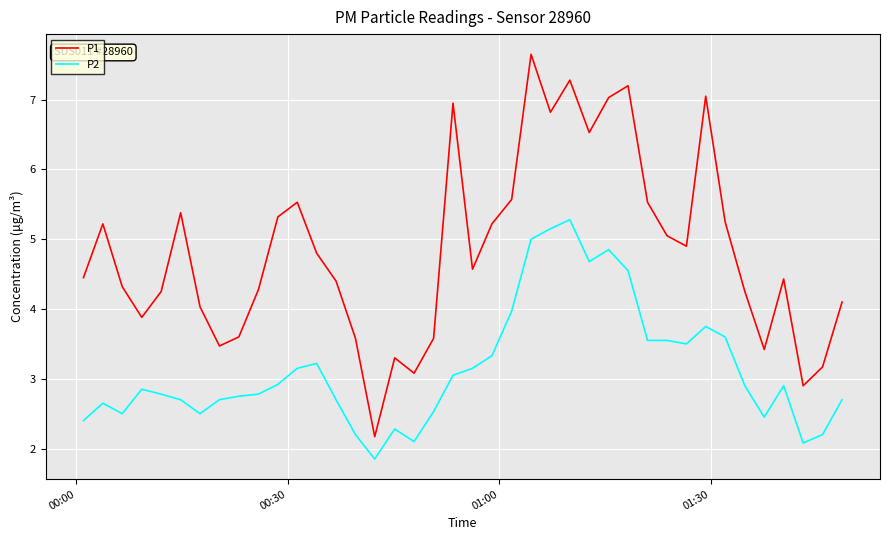

Which series has the largest total across all categories?

P1